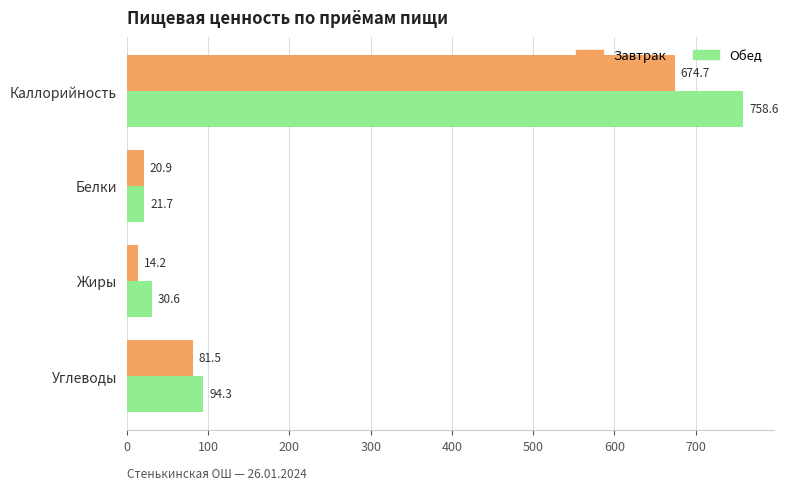

What is the difference between the maximum and minimum values in the Обед series?

737.0